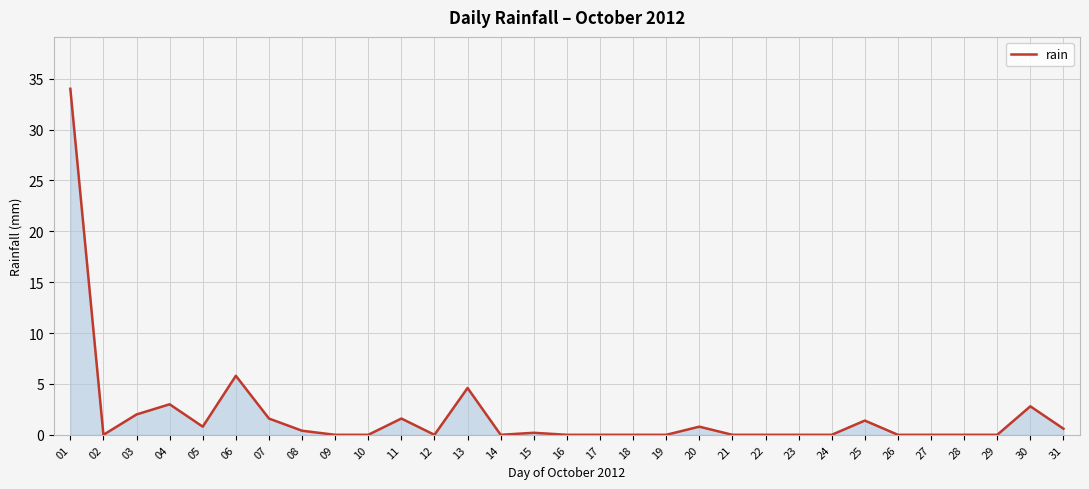

True or false: the data shows 6.1 at 13.

False